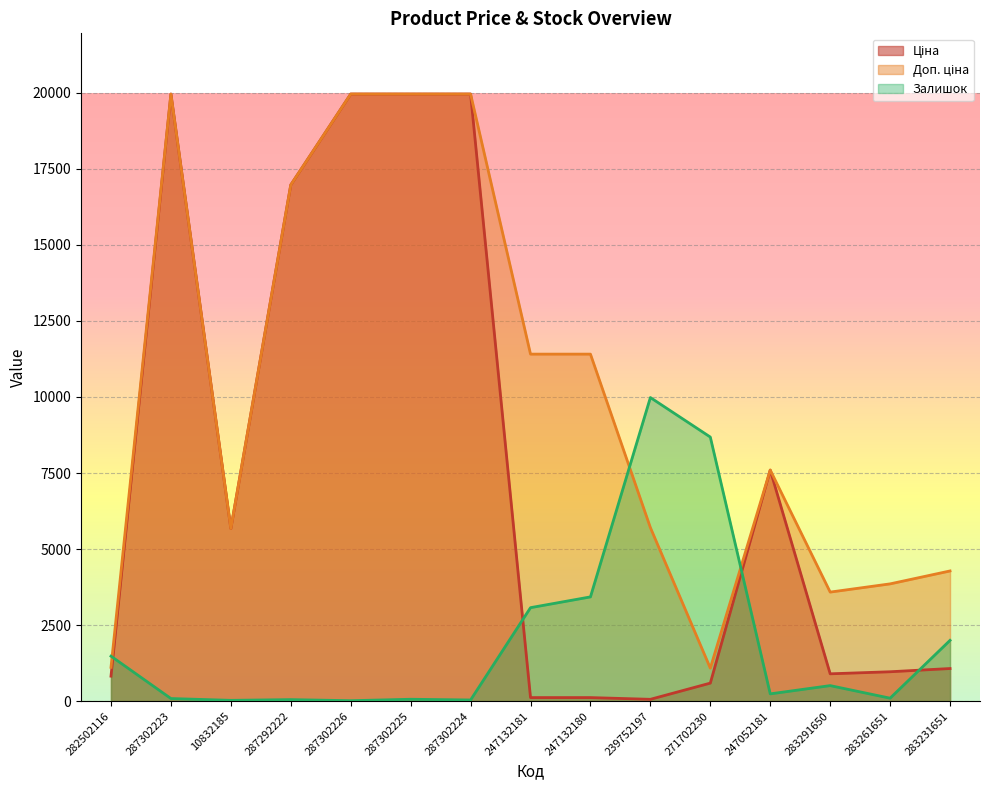

What is the difference between the maximum and minimum values in the Ціна series?

19907.1